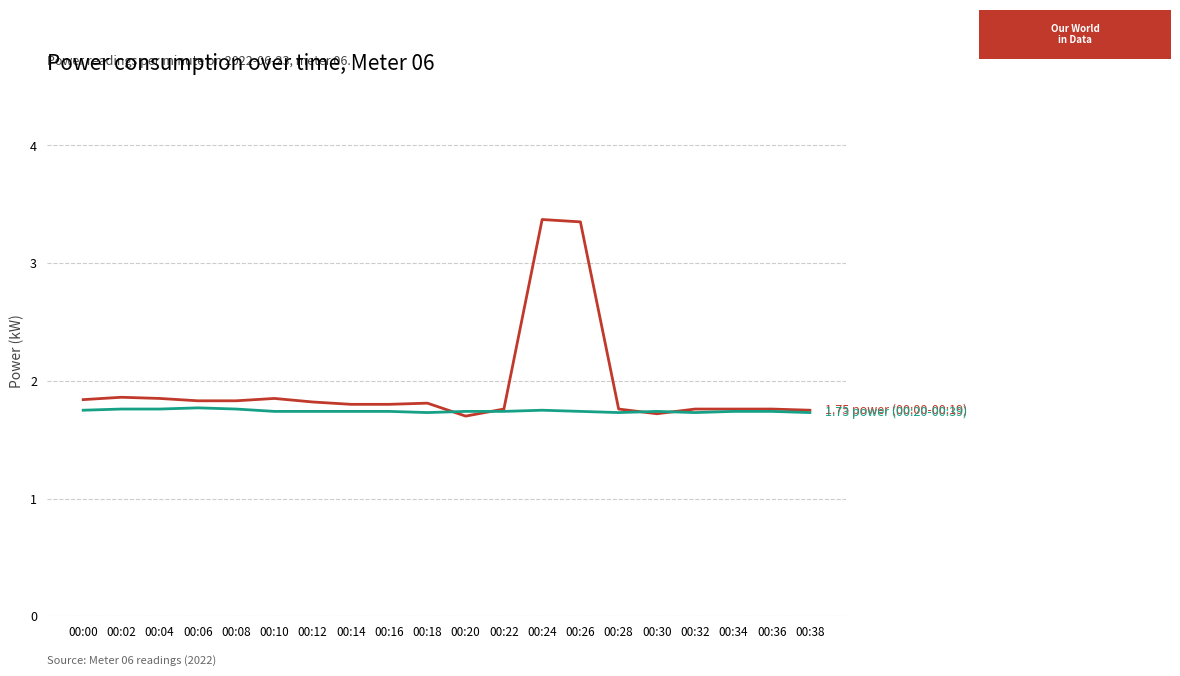

How many lines are shown in the chart?

2